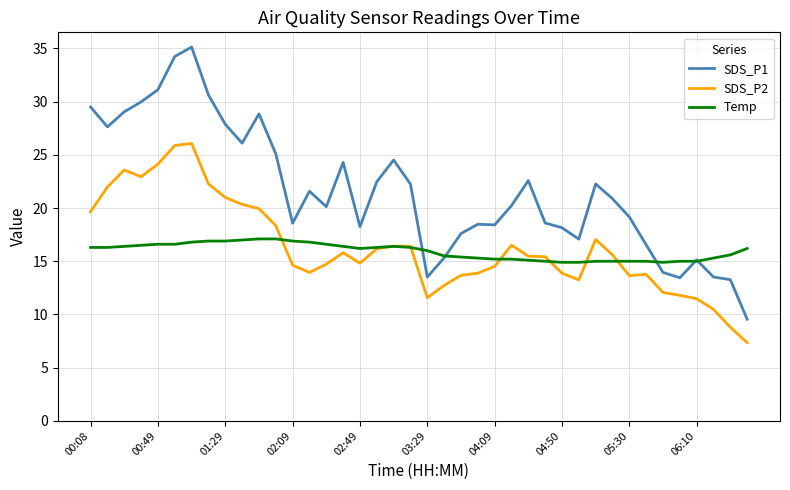

What is the greatest value displayed?

35.1